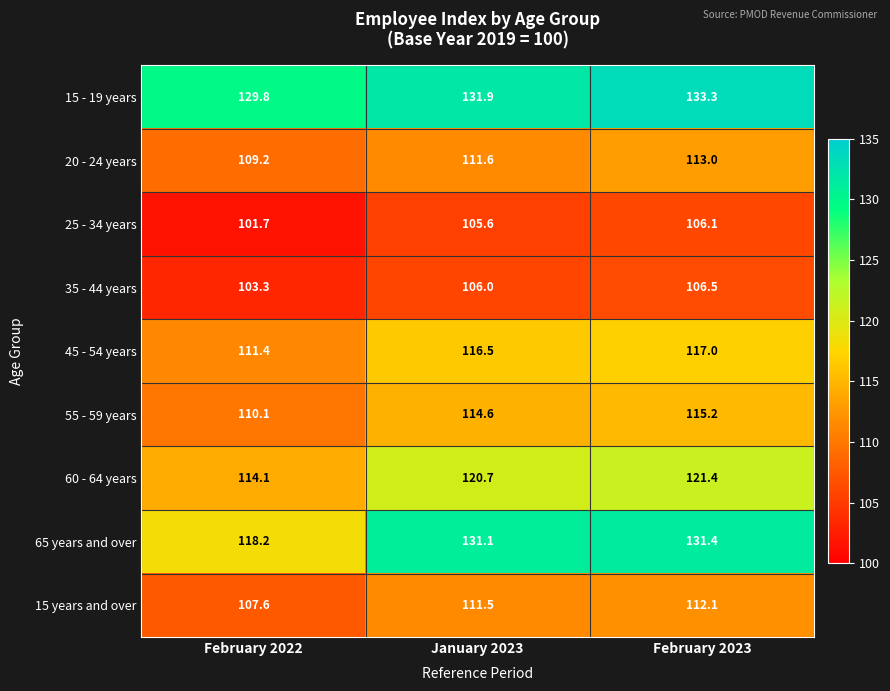

How many series are shown in this chart?

9